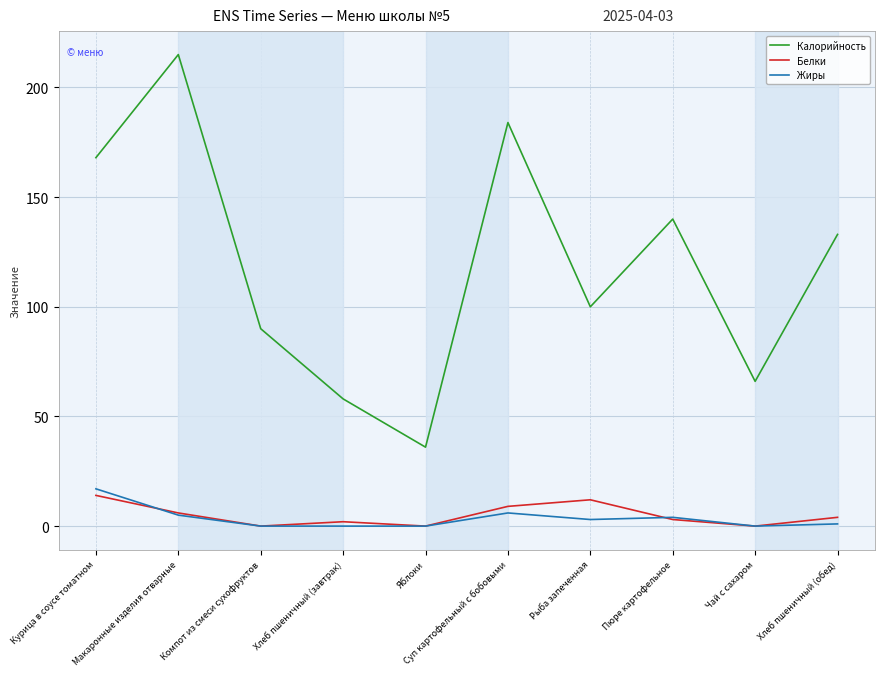

True or false: Калорийность and Жиры cross at least once.

False